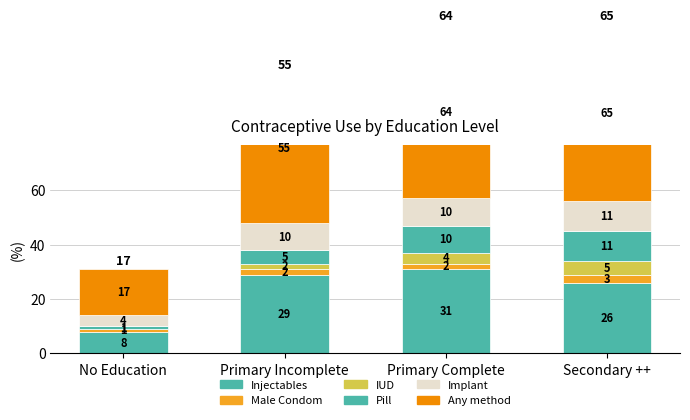

Reading right to left, what are all the values shown in this chart?

Injectables: 26	31	29	8
Male Condom: 3	2	2	1
IUD: 5	4	2	0
Pill: 11	10	5	1
Implant: 11	10	10	4
Any method: 65	64	55	17